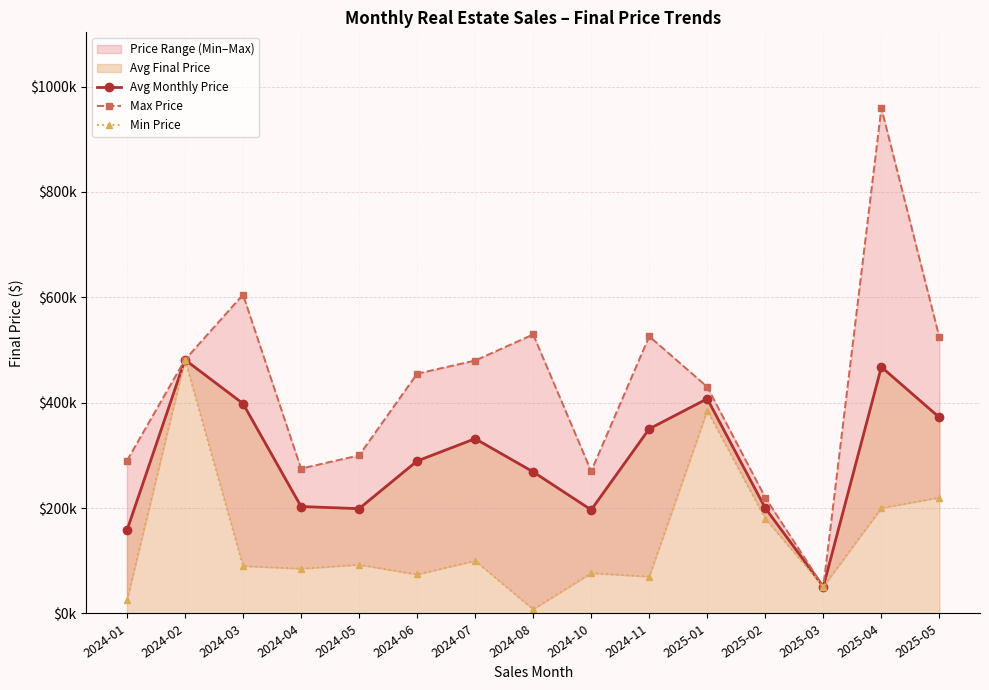

What is the label of the 15th point from the right?

2024-01